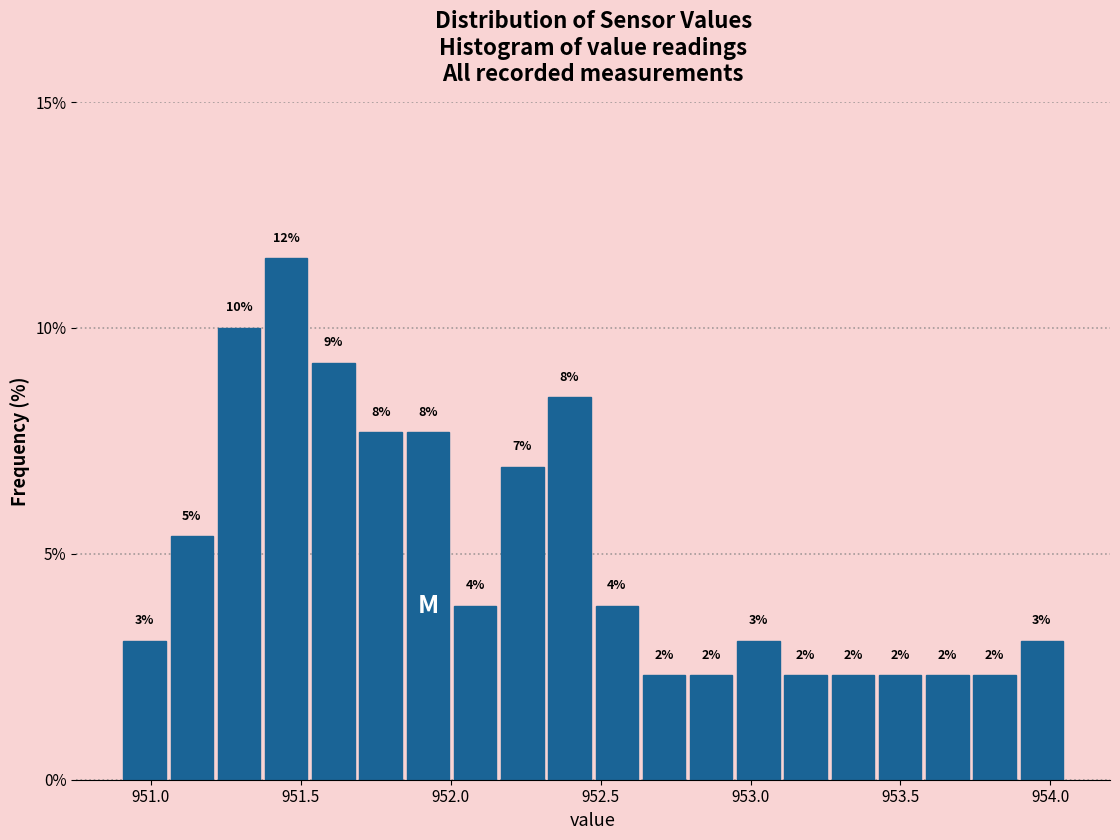

Read against the x-axis, roughly where is the centre of the tallest bar?

951.45